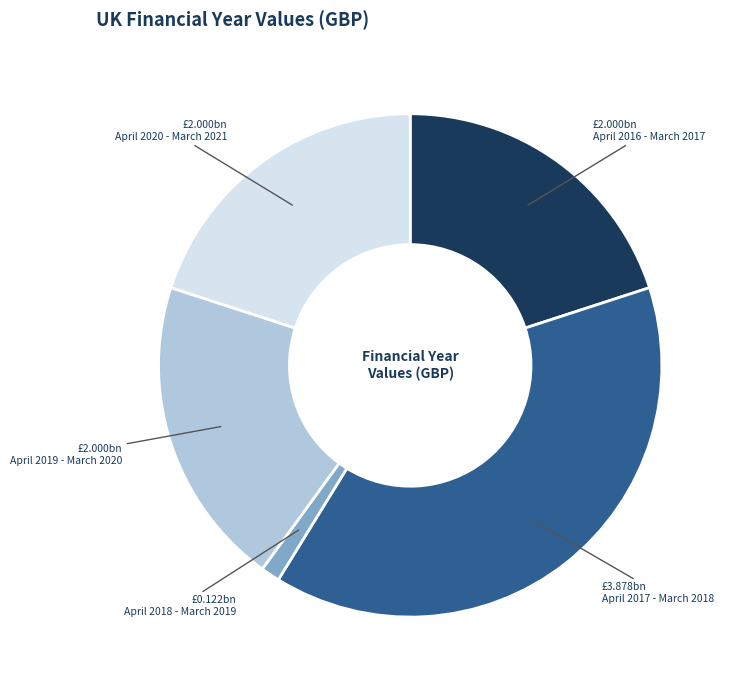

Is it true that April 2016 - March 2017 is 20% of the pie?

True